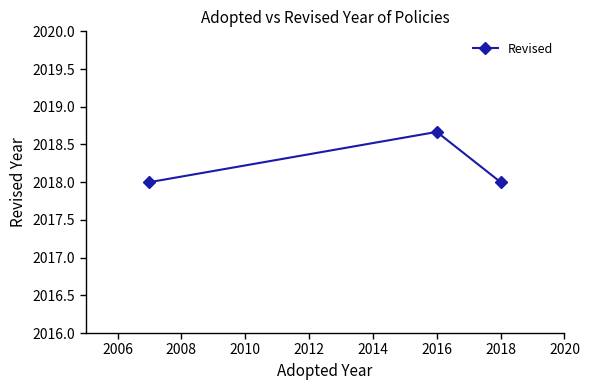

What is the smallest value displayed?

2018.0